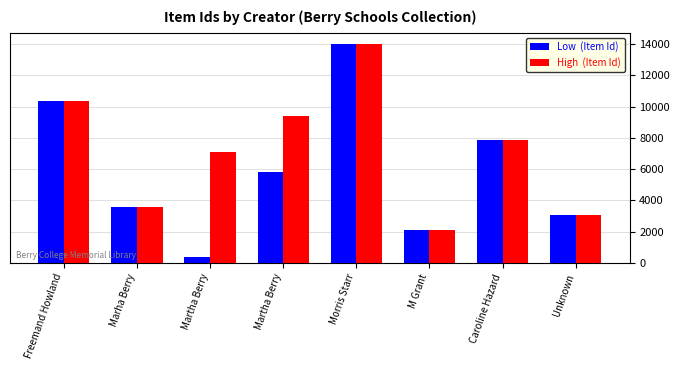

Reading left to right, list all the values displayed in this chart.

Low  (Item Id): 10345	3575	355	5786	14039	2067	7837	3029
High  (Item Id): 10345	3575	7076	9403	14039	2067	7837	3029